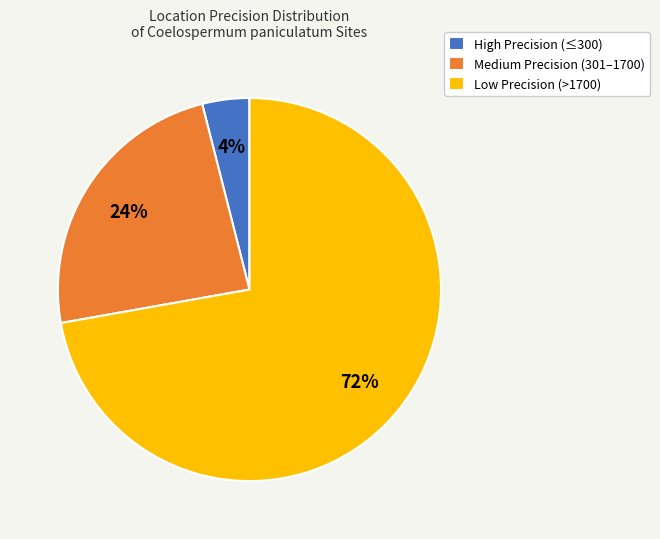

Which category accounts for the majority?

Low Precision (>1700)